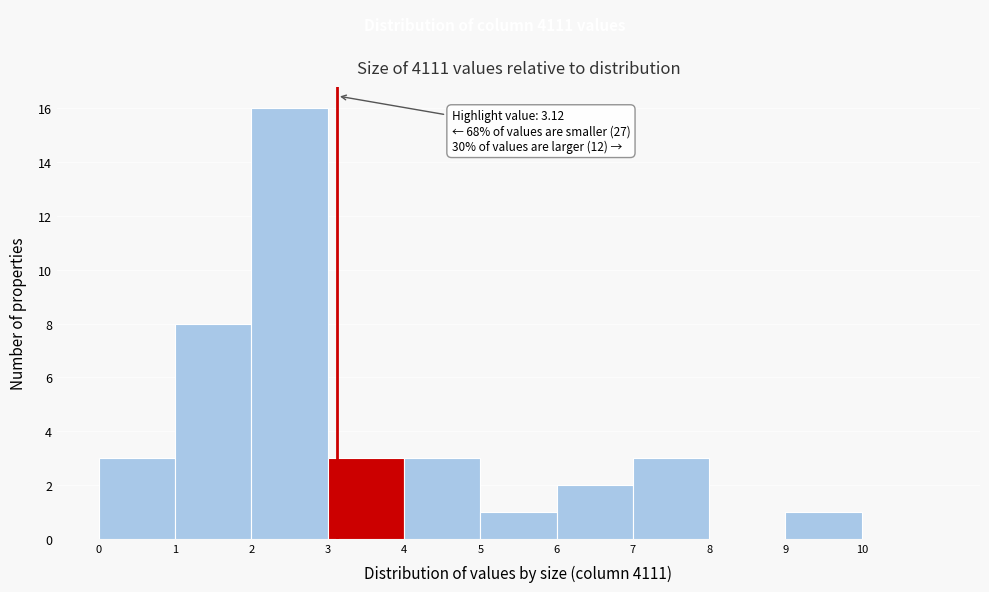

Which range on the x-axis has the tallest bar?

2 to 3